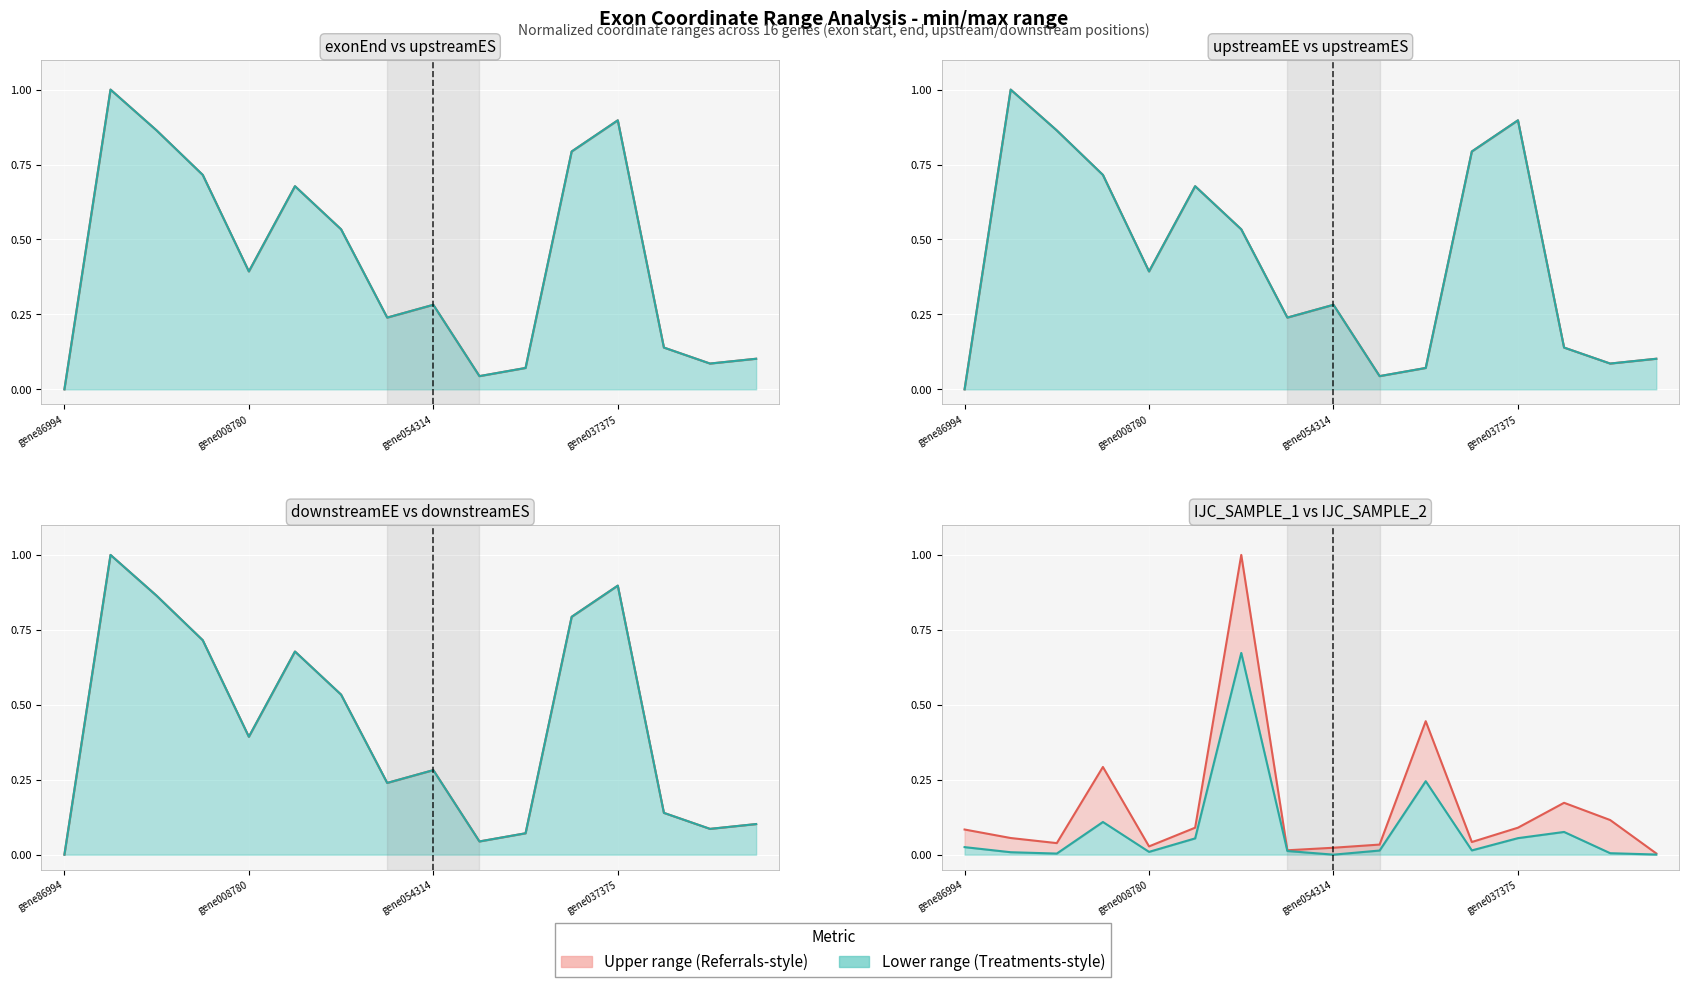

True or false: upstreamES and exonEnd cross at least once.

False